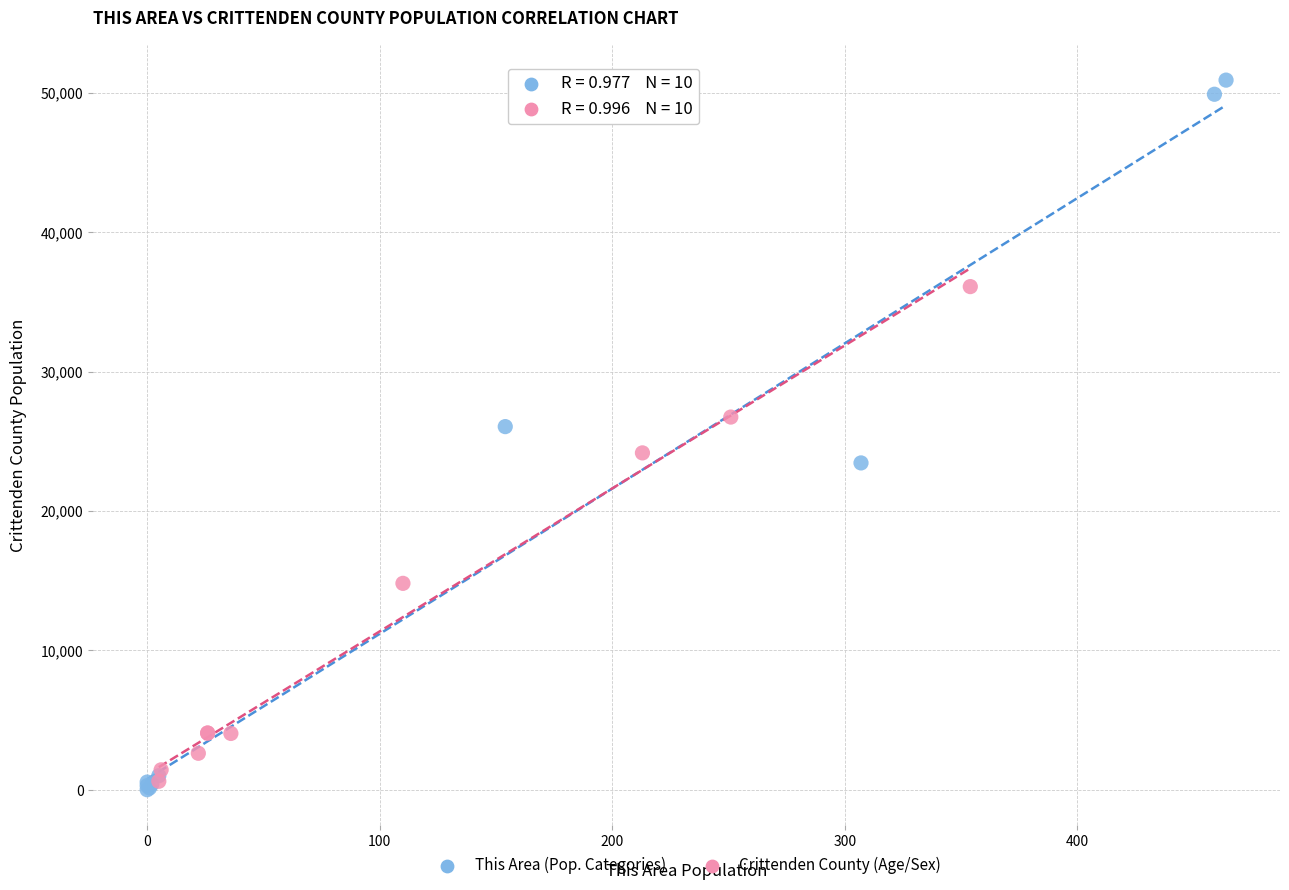

Which series has the largest Y range (max minus min)?

This Area (Pop. Categories)